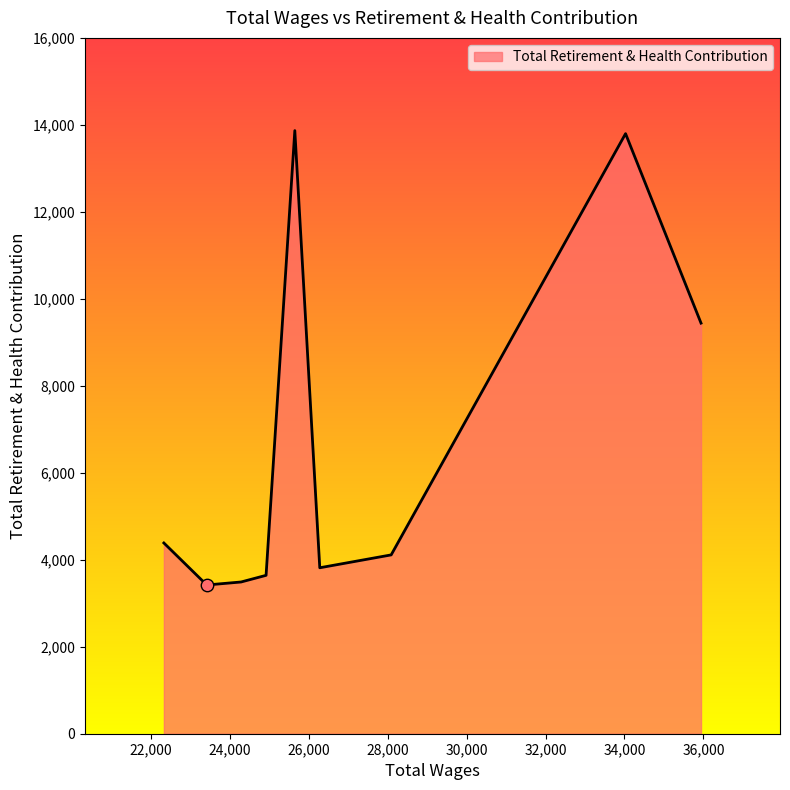

What is the maximum value shown in the chart?

13868